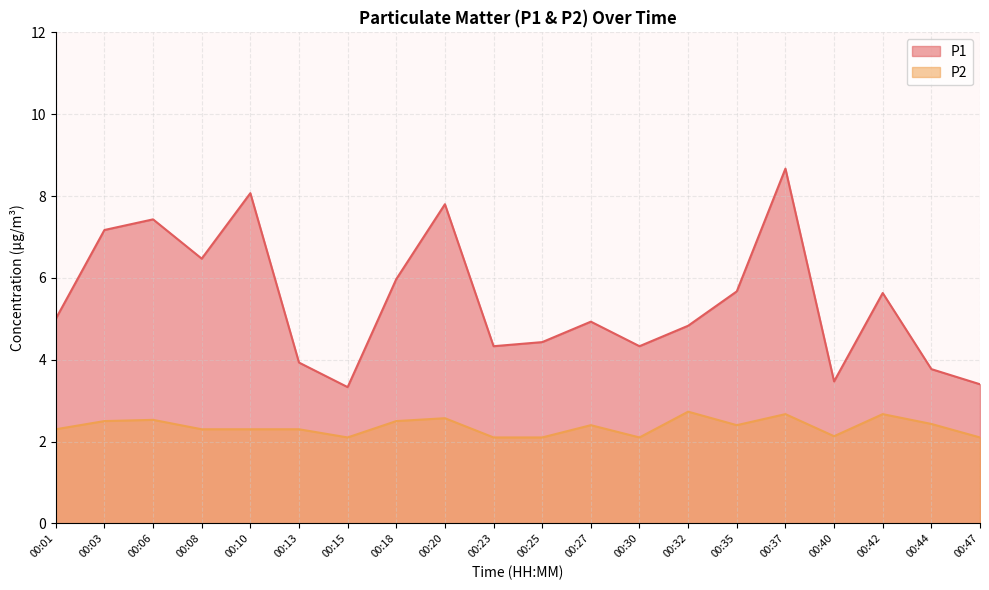

What is the average value of the P2 series?

2.4